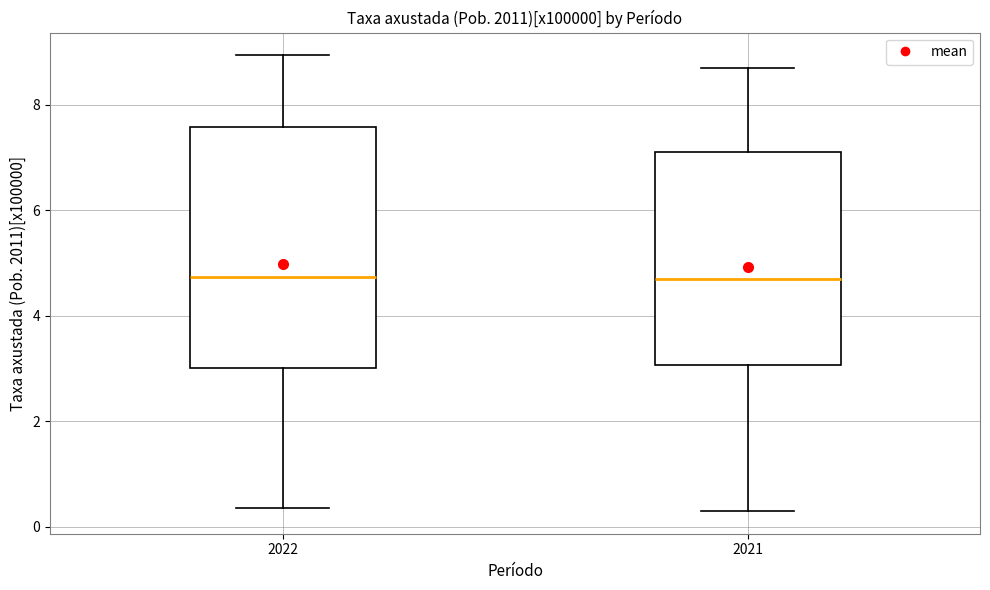

Where does the upper whisker of the box at x = 2021 end on the y-axis? The values are not printed on the chart, so give them approximately, as read against the axis.

8.8